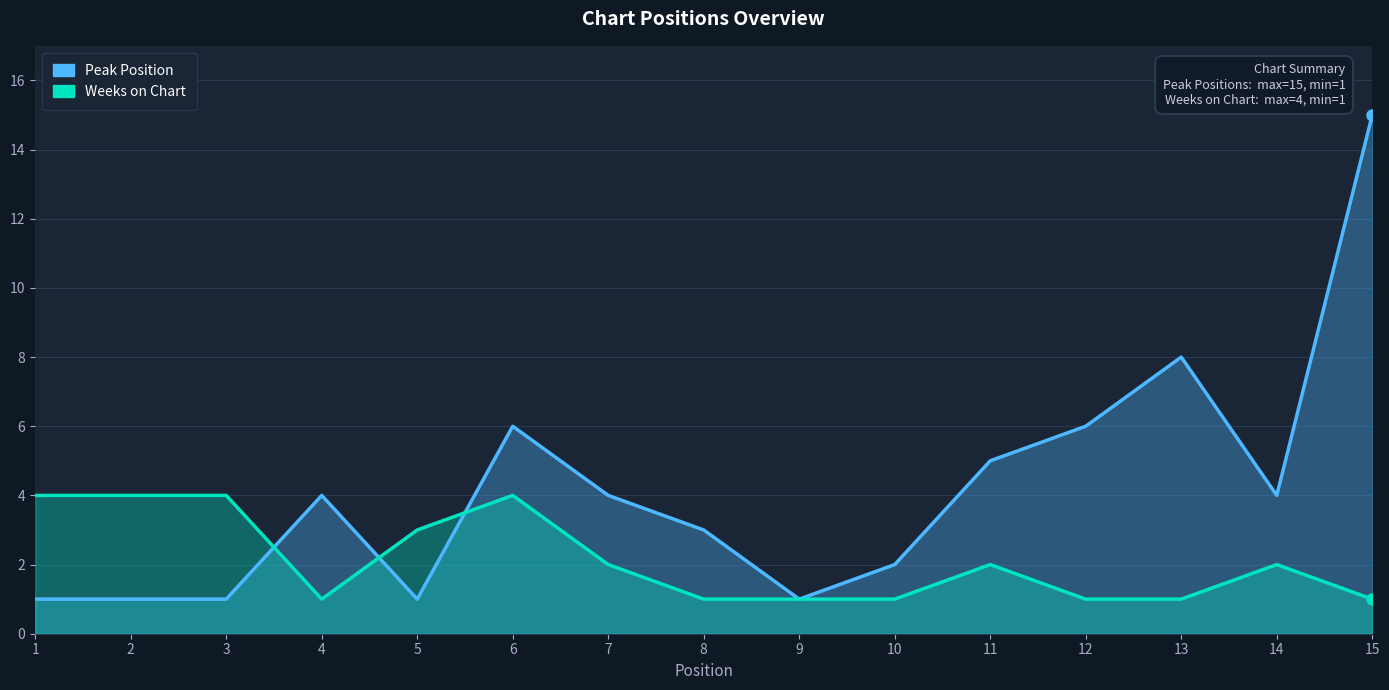

At how many categories does at least one series exceed 6?

2